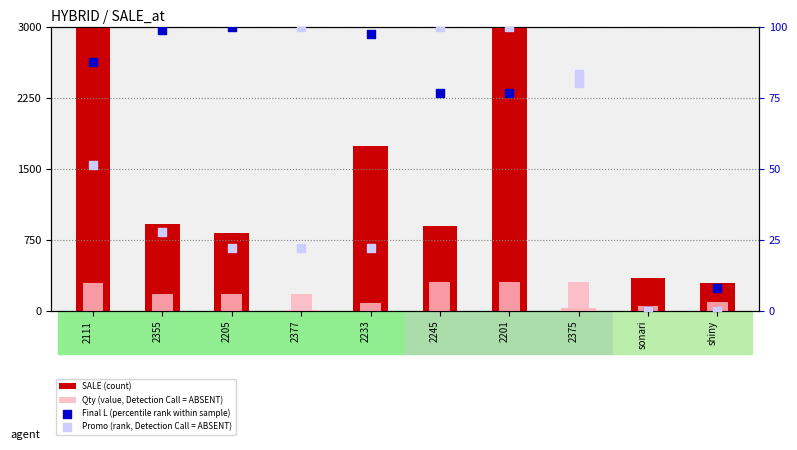

Which series has the widest spread of Y values?

SALE (count)